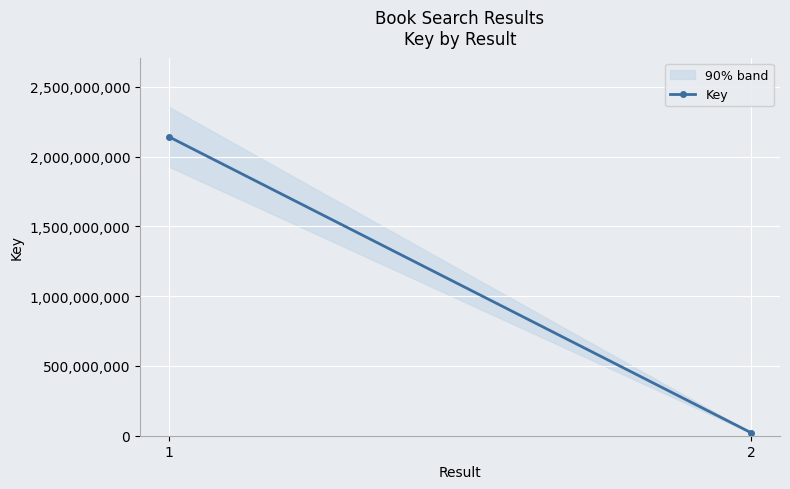

List the labels in order of value, largest first.

1, 2